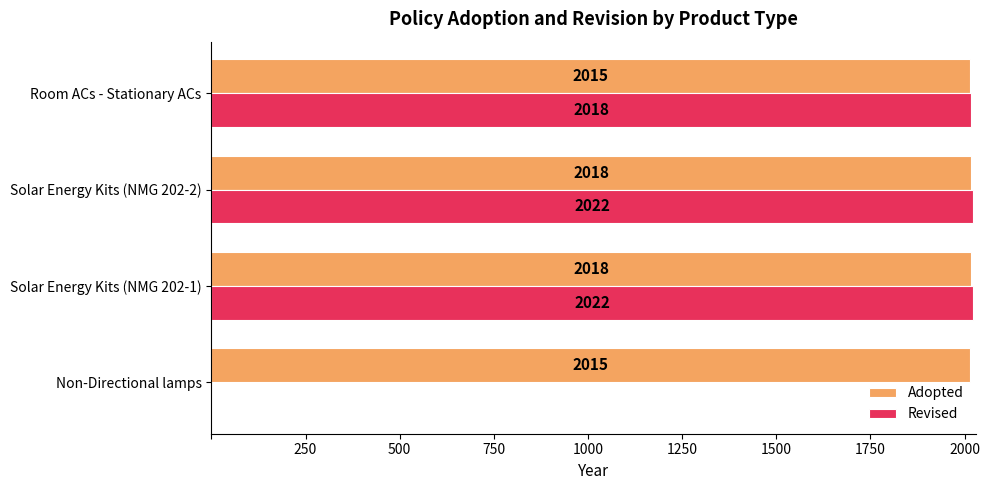

Read the Revised value at Room ACs - Stationary ACs, to the nearest 10.

2020